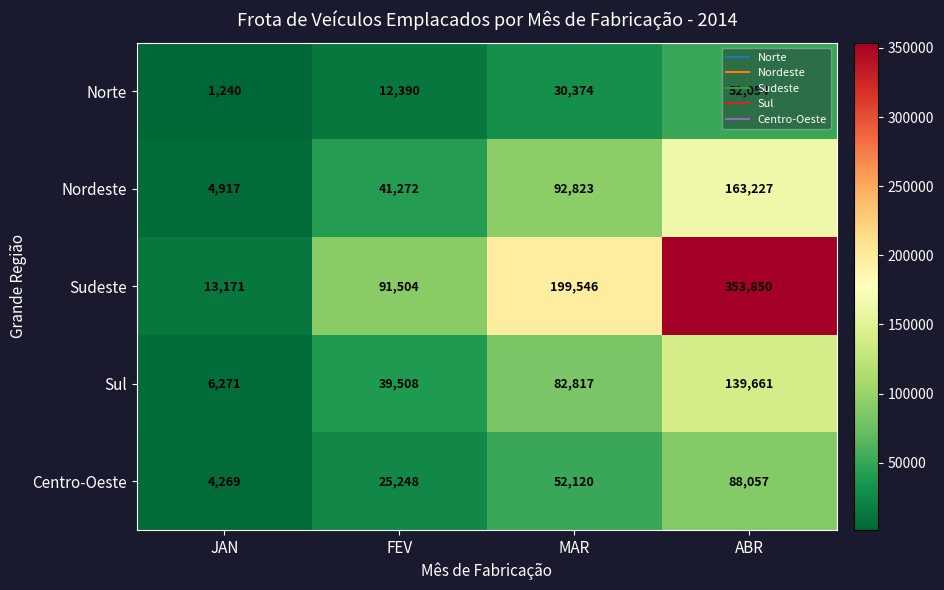

What is the smallest value displayed?

1240